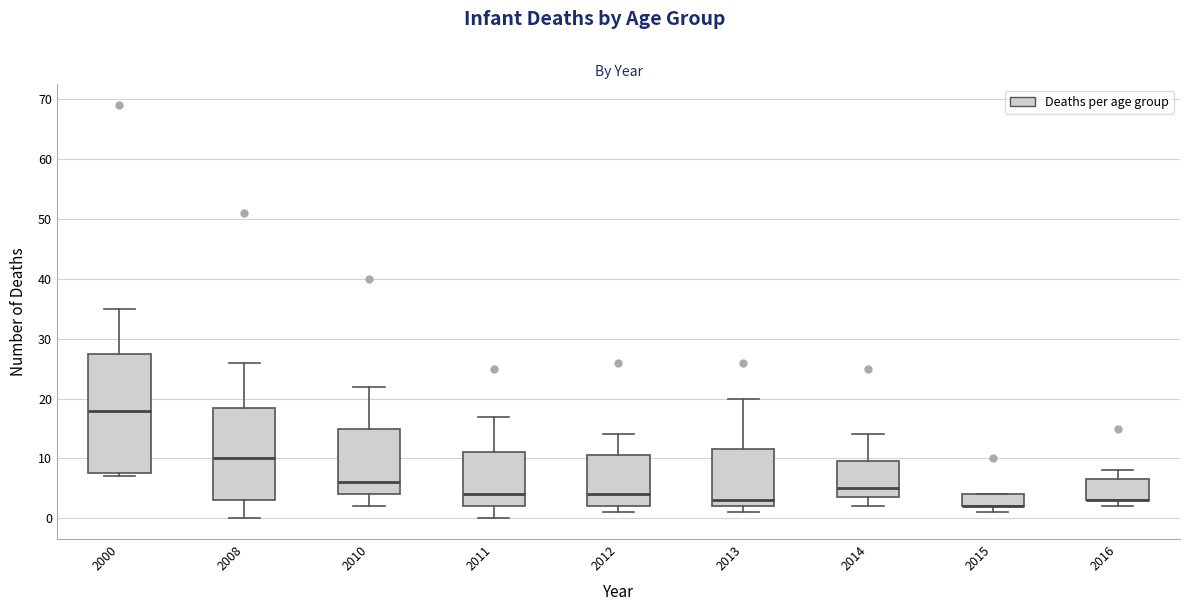

Reading left to right, transcribe this box plot: for each box, give where its median line is, the range the box spans, and where its two whiskers end, as read against the y-axis. The values are not printed on the chart, so give them approximately, as read against the axis.

2000: median 18, box 8 to 28, whiskers 7 to 35
2008: median 10, box 3 to 19, whiskers 0 to 26
2010: median 6, box 4 to 15, whiskers 2 to 22
2011: median 4, box 2 to 11, whiskers 0 to 17
2012: median 4, box 2 to 11, whiskers 1 to 14
2013: median 3, box 2 to 12, whiskers 1 to 20
2014: median 5, box 4 to 10, whiskers 2 to 14
2015: median 2 (drawn on the box's lower edge), box 2 to 4, whiskers 1 to 4
2016: median 3 (drawn on the box's lower edge), box 3 to 7, whiskers 2 to 8